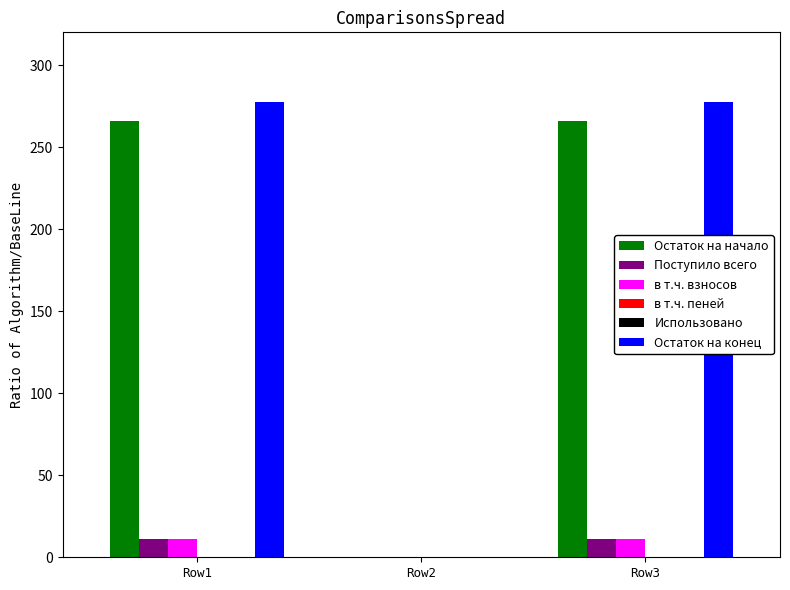

At which label does Остаток на начало first exceed 266?

Row1